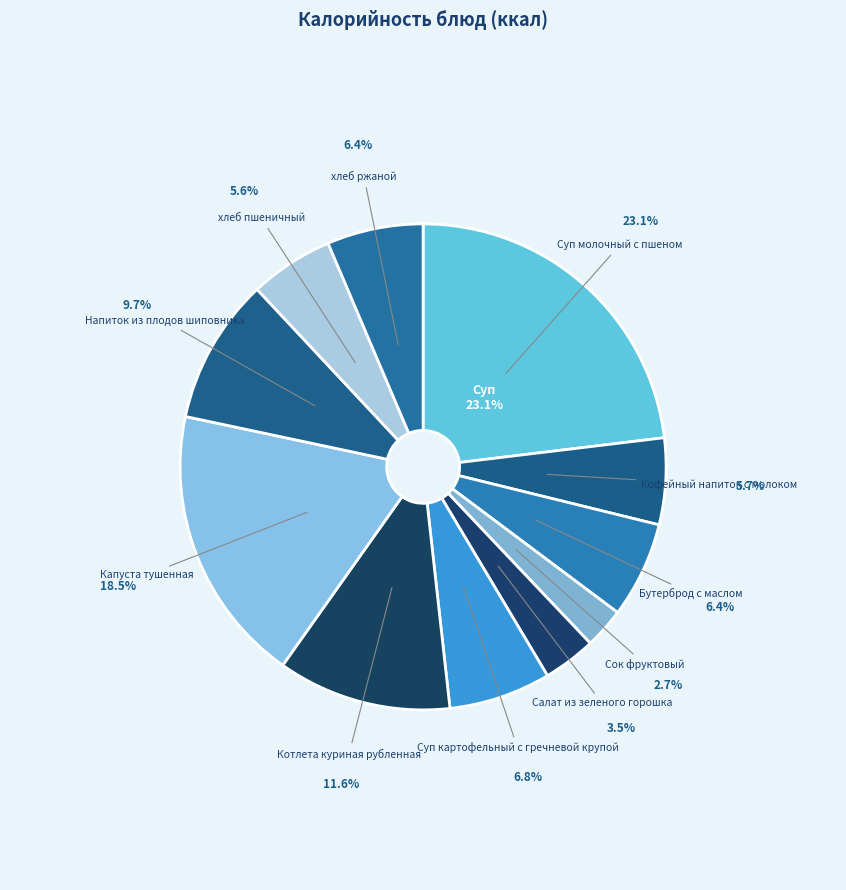

To the nearest percent, what is the difference between the Салат из зеленого горошка and хлеб пшеничный slice percentages?

2%